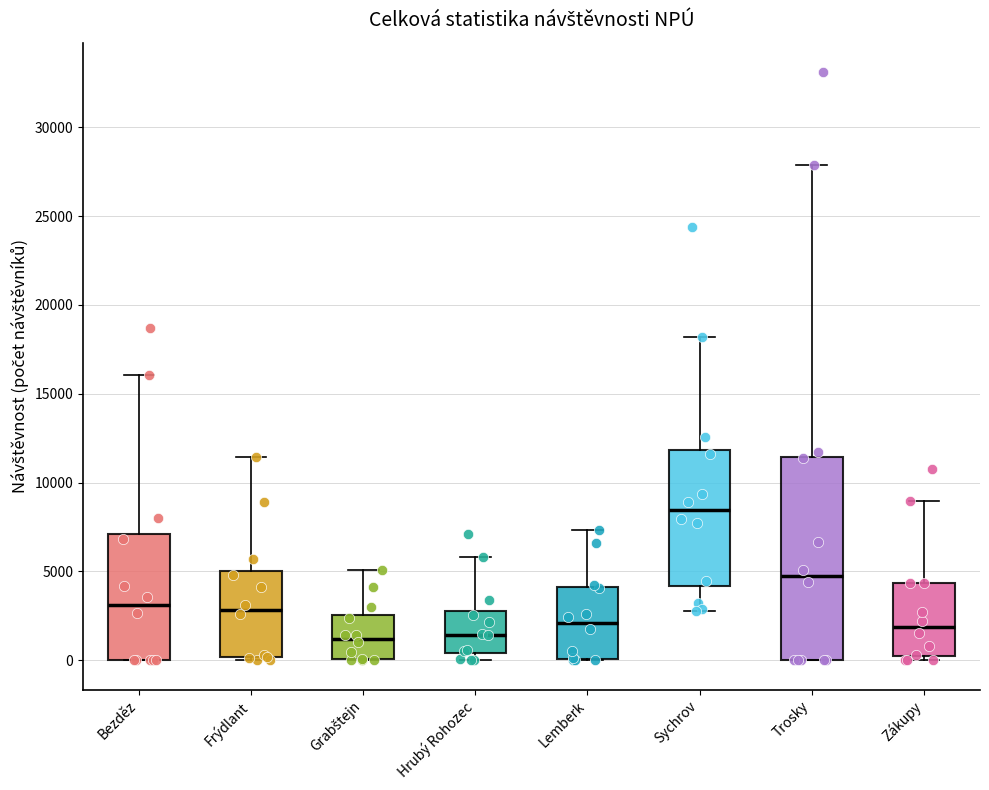

Which box is the tallest, from its lower edge to its upper edge?

Trosky